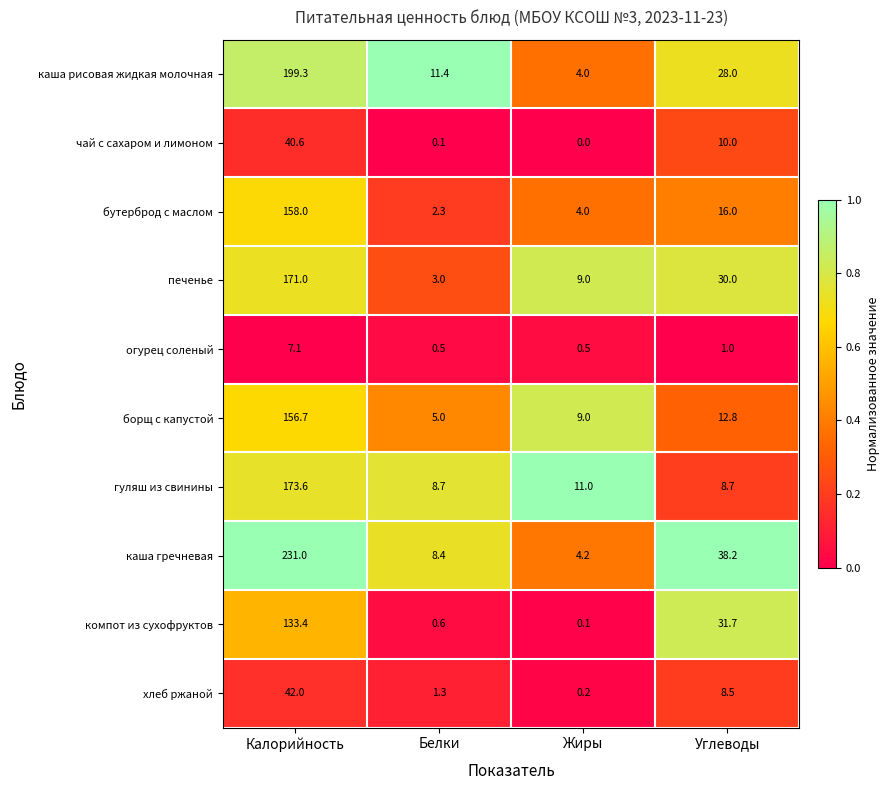

List the labels in order of борщ с капустой value, smallest first.

Белки, Жиры, Углеводы, Калорийность